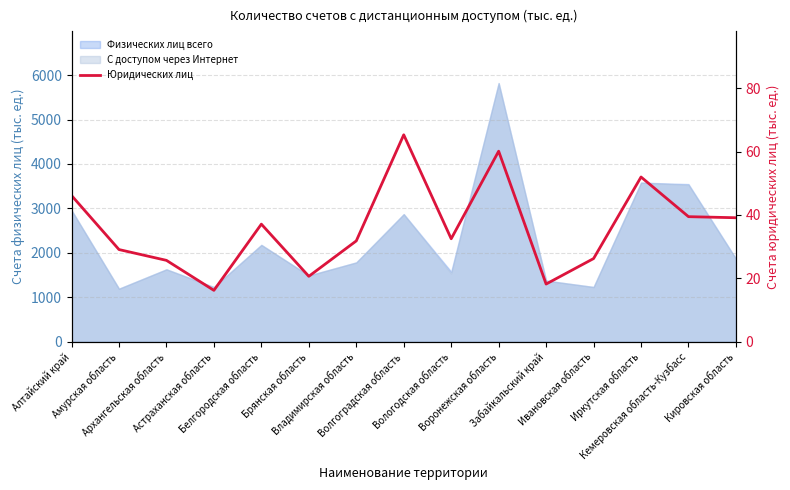

What is the label of the 10th point from the left?

Воронежская область